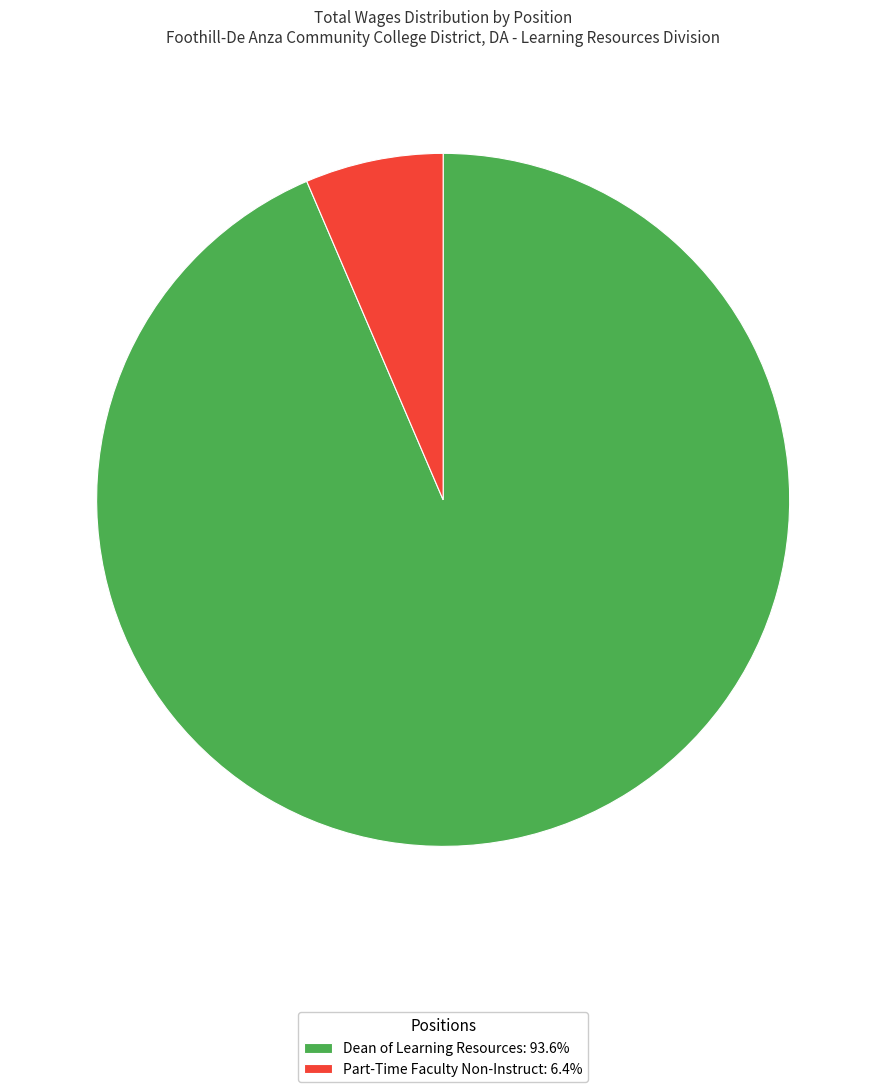

Is there any slice that represents more than half of the pie?

Yes